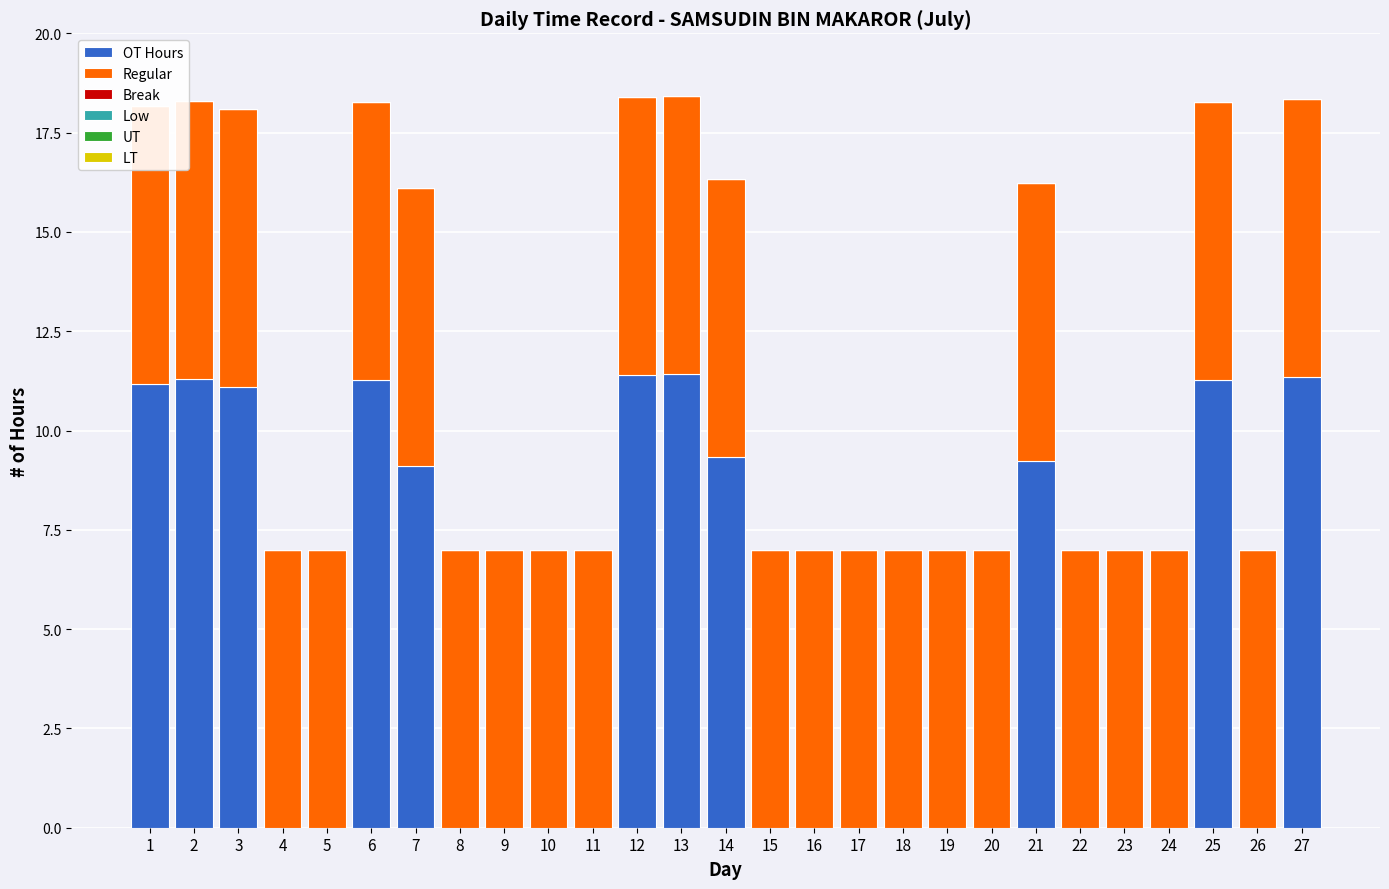

Which series has the largest total across all categories?

Regular